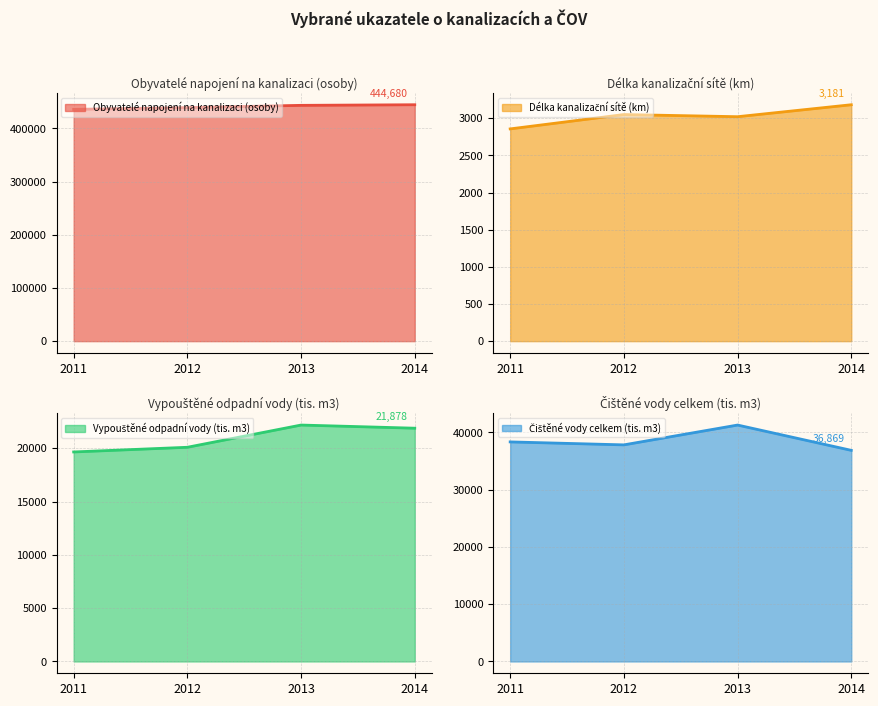

What is the total value across all series at 2011?

496840